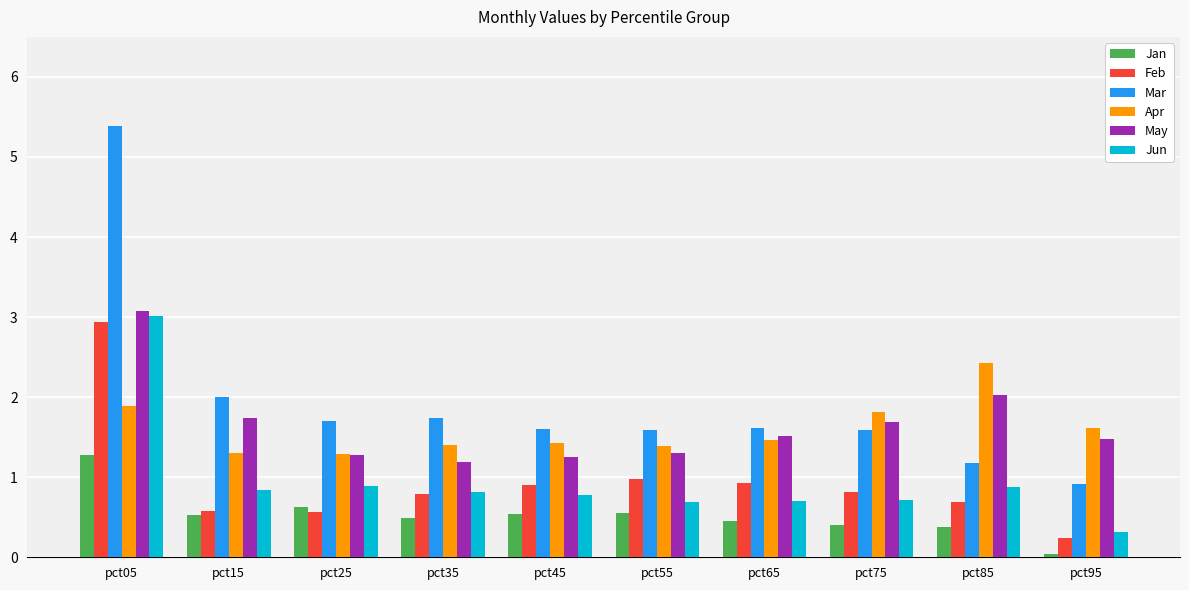

Which series has the widest spread of values?

Mar